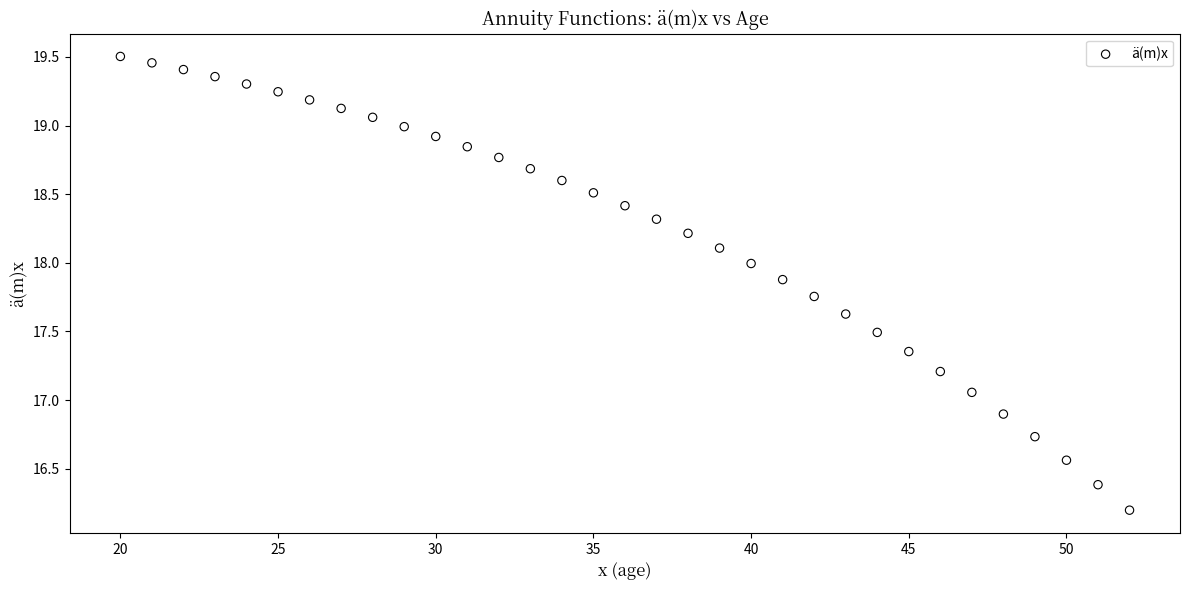

What is the range of Y values (max minus min)?

3.3